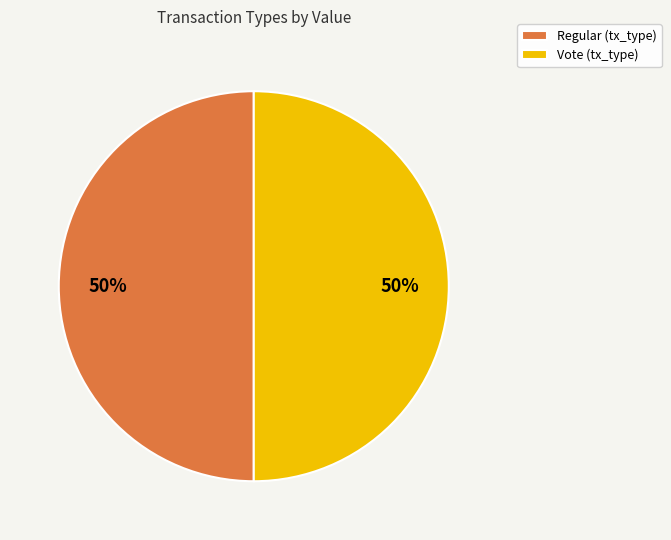

Approximately how many times larger is the value at Vote (tx_type) compared to Regular (tx_type)?

1.0